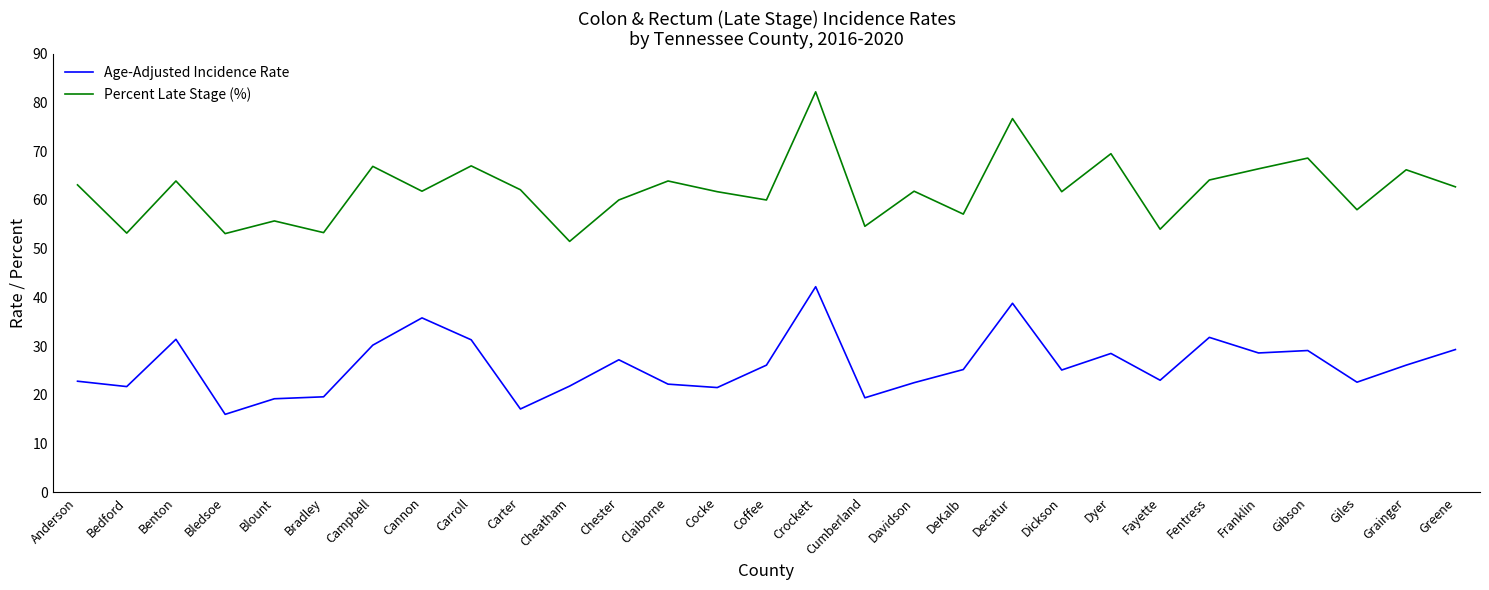

What are all the series names shown in the legend?

Age-Adjusted Incidence Rate, Percent Late Stage (%)